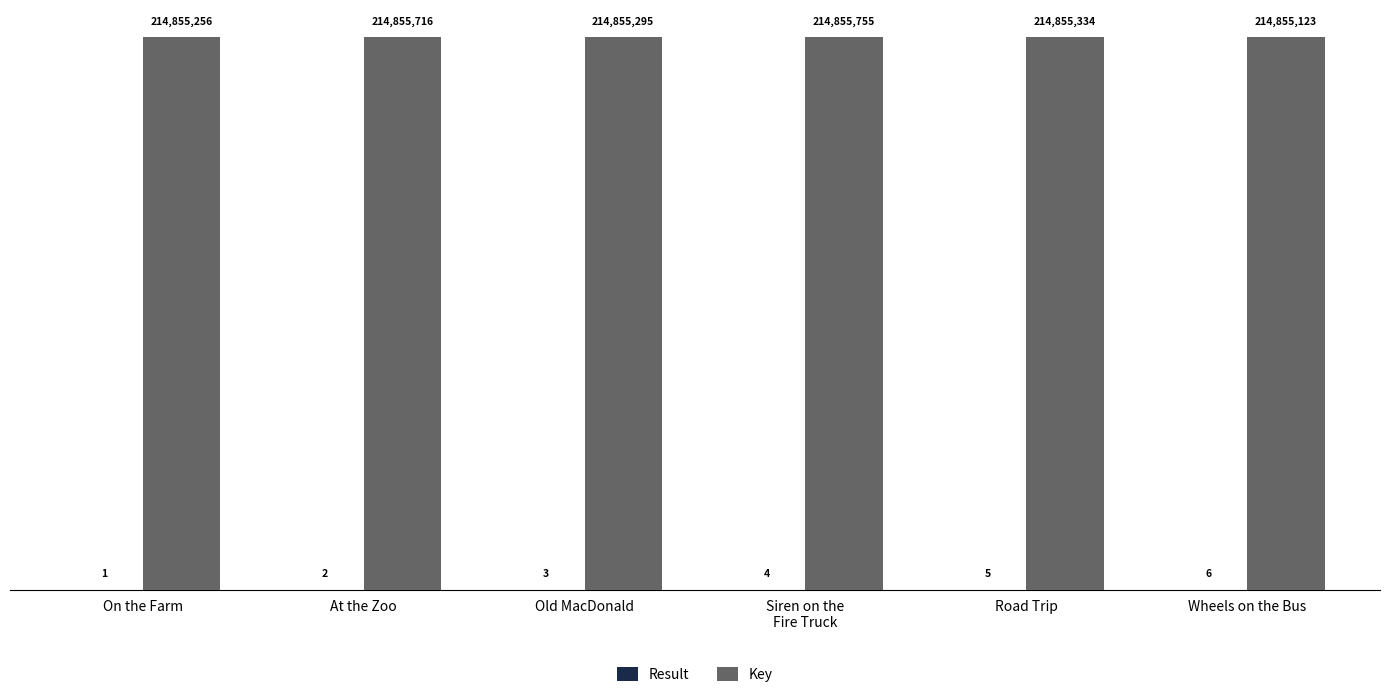

What is the average value of the Key series?

214855413